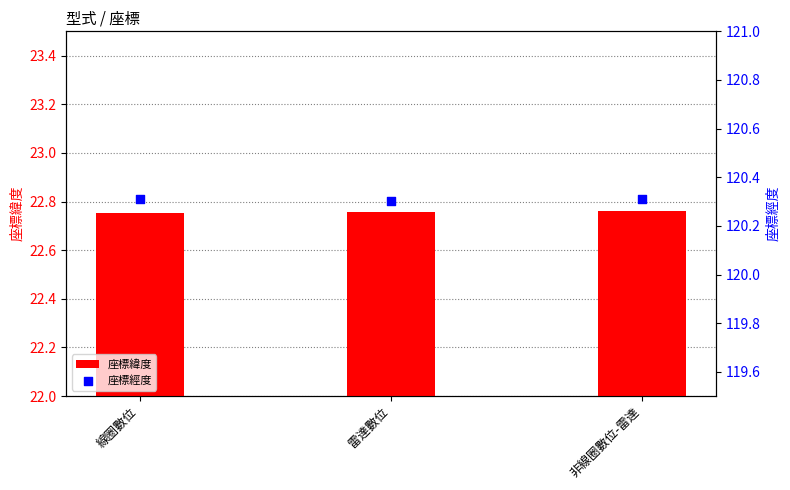

At which category is the sum across all series the highest?

非線圈數位-雷達